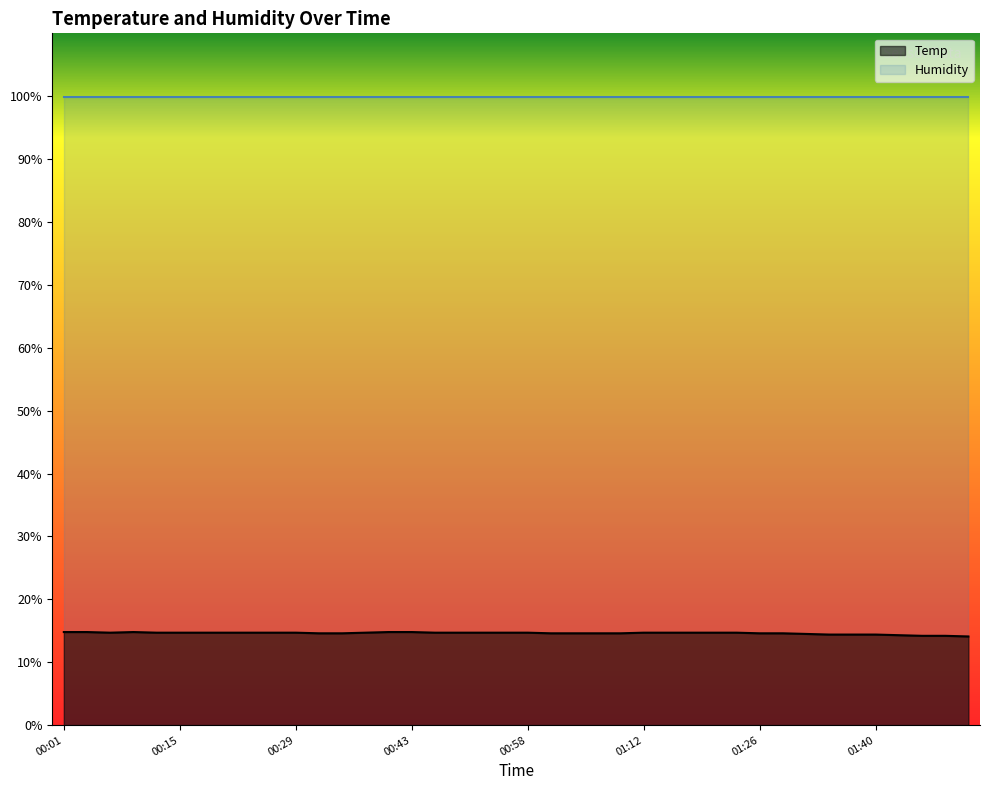

What value does the data have at 00:18?

14.7